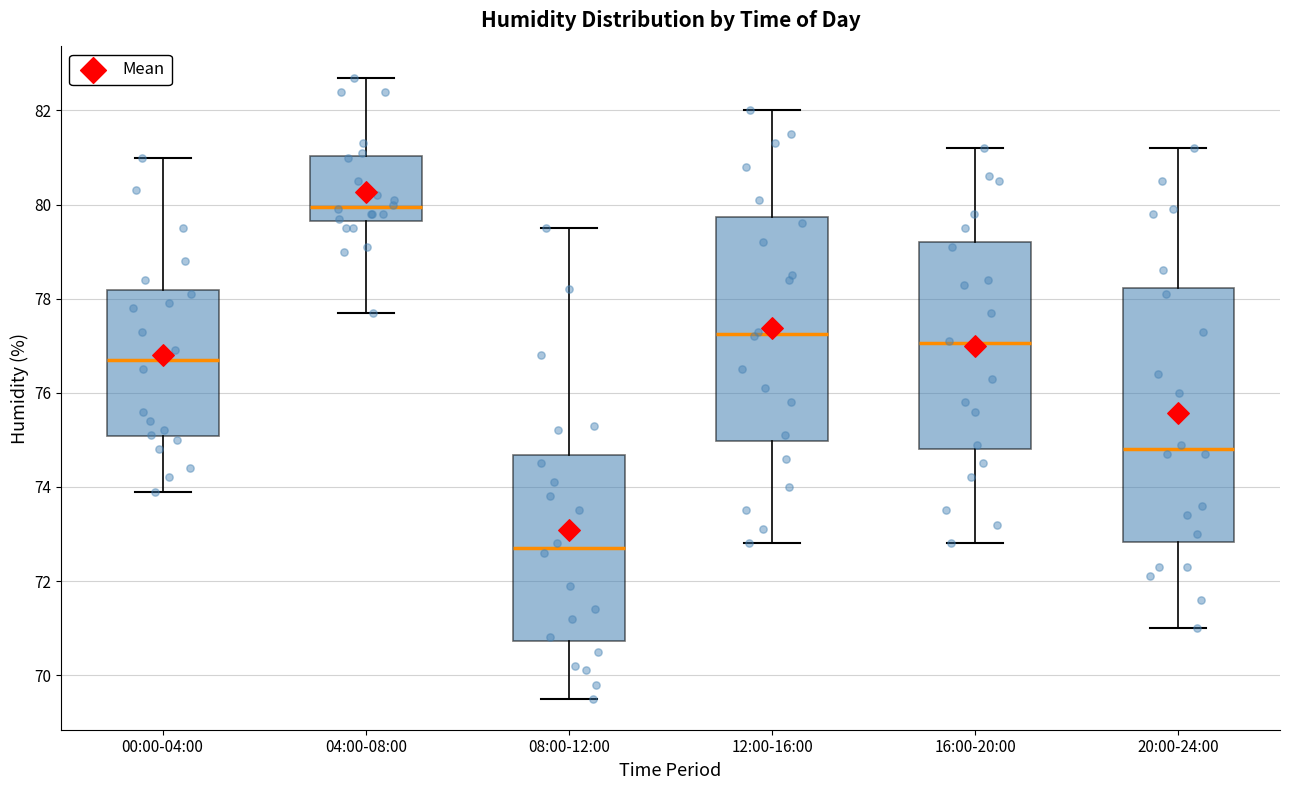

Reading left to right, transcribe this box plot: for each box, give where its median line is, the range the box spans, and where its two whiskers end, as read against the y-axis. The values are not printed on the chart, so give them approximately, as read against the axis.

00:00-04:00: median 76.8, box 75.0 to 78.2, whiskers 74.0 to 81.0
04:00-08:00: median 80.0, box 79.6 to 81.0, whiskers 77.8 to 82.8
08:00-12:00: median 72.8, box 70.8 to 74.6, whiskers 69.6 to 79.6
12:00-16:00: median 77.2, box 75.0 to 79.8, whiskers 72.8 to 82.0
16:00-20:00: median 77.0, box 74.8 to 79.2, whiskers 72.8 to 81.2
20:00-24:00: median 74.8, box 72.8 to 78.2, whiskers 71.0 to 81.2